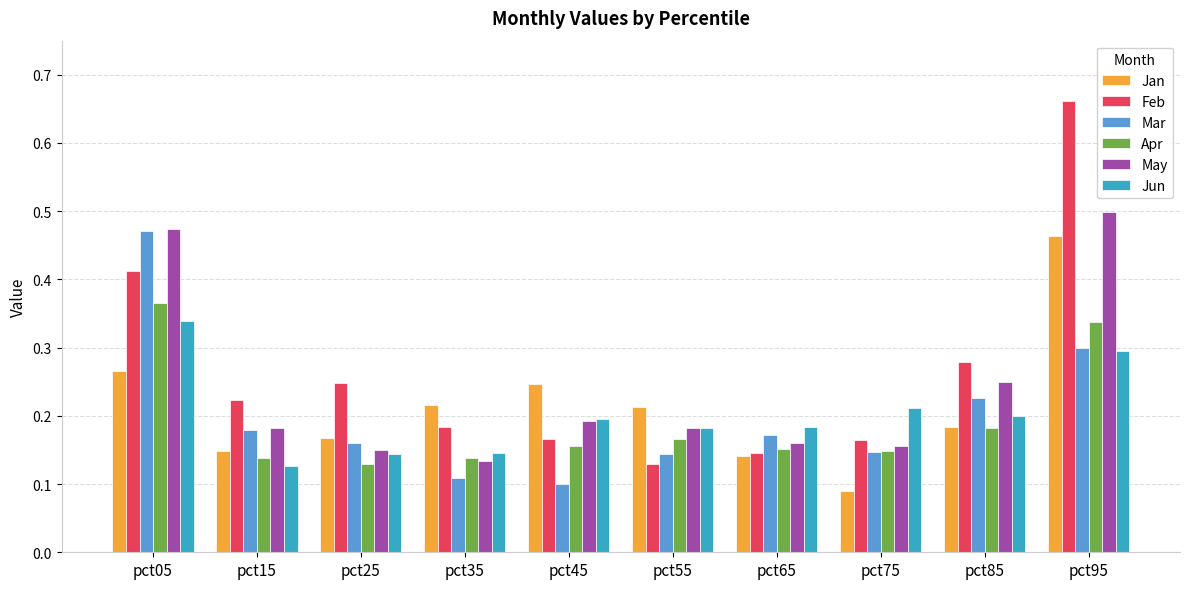

What is the total value across all series at pct35?

0.9